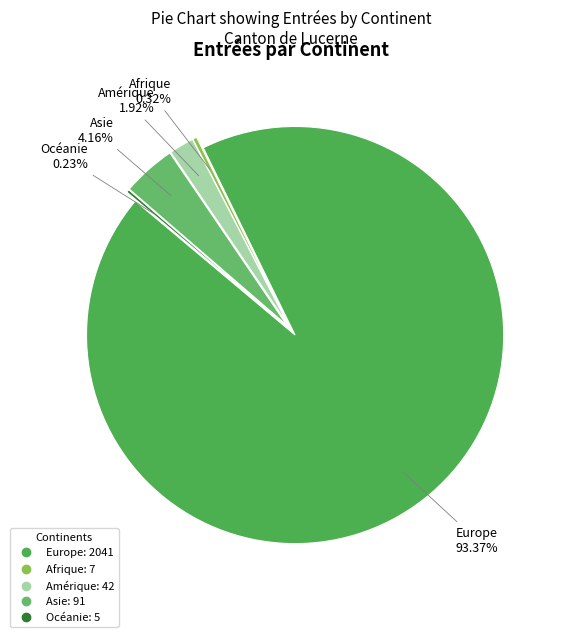

Which category accounts for the majority?

Europe